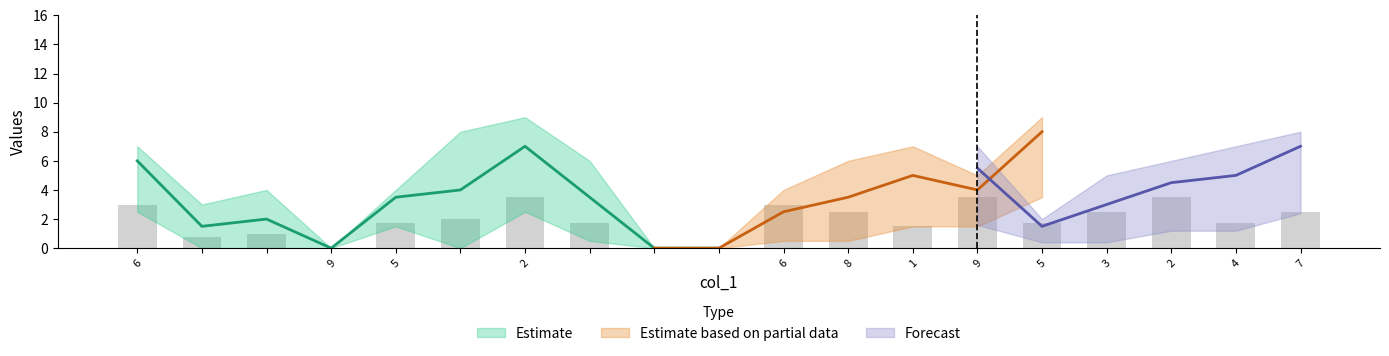

Are the bars horizontal?

No